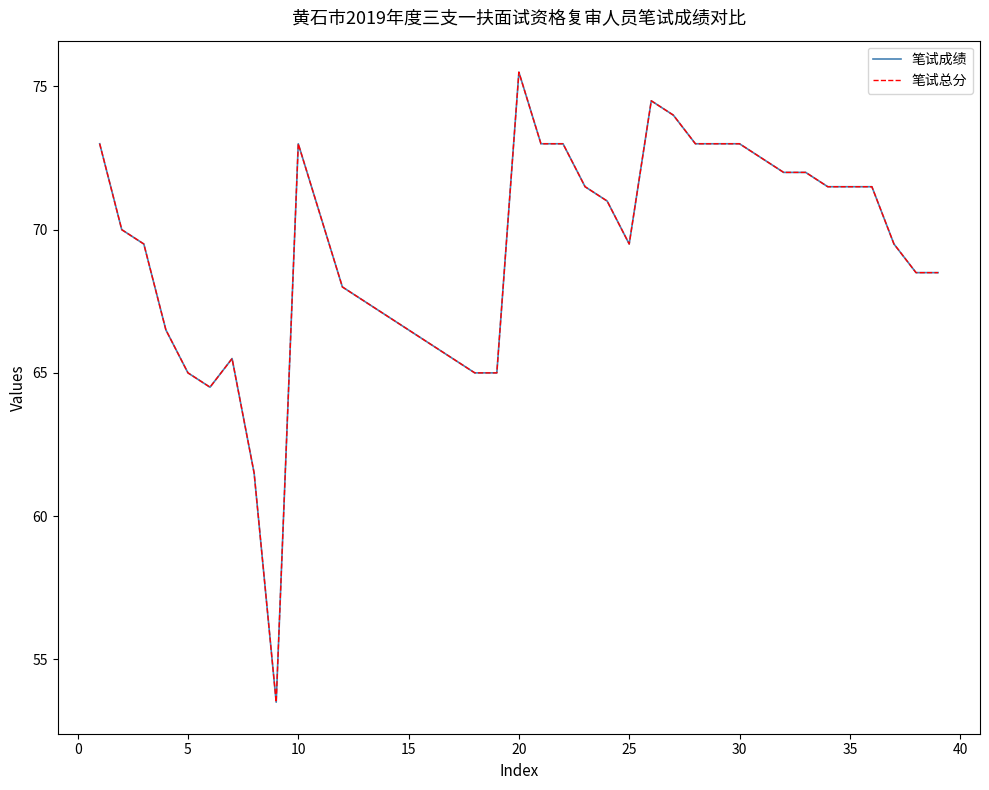

Does the chart display data point markers on the line(s)?

No